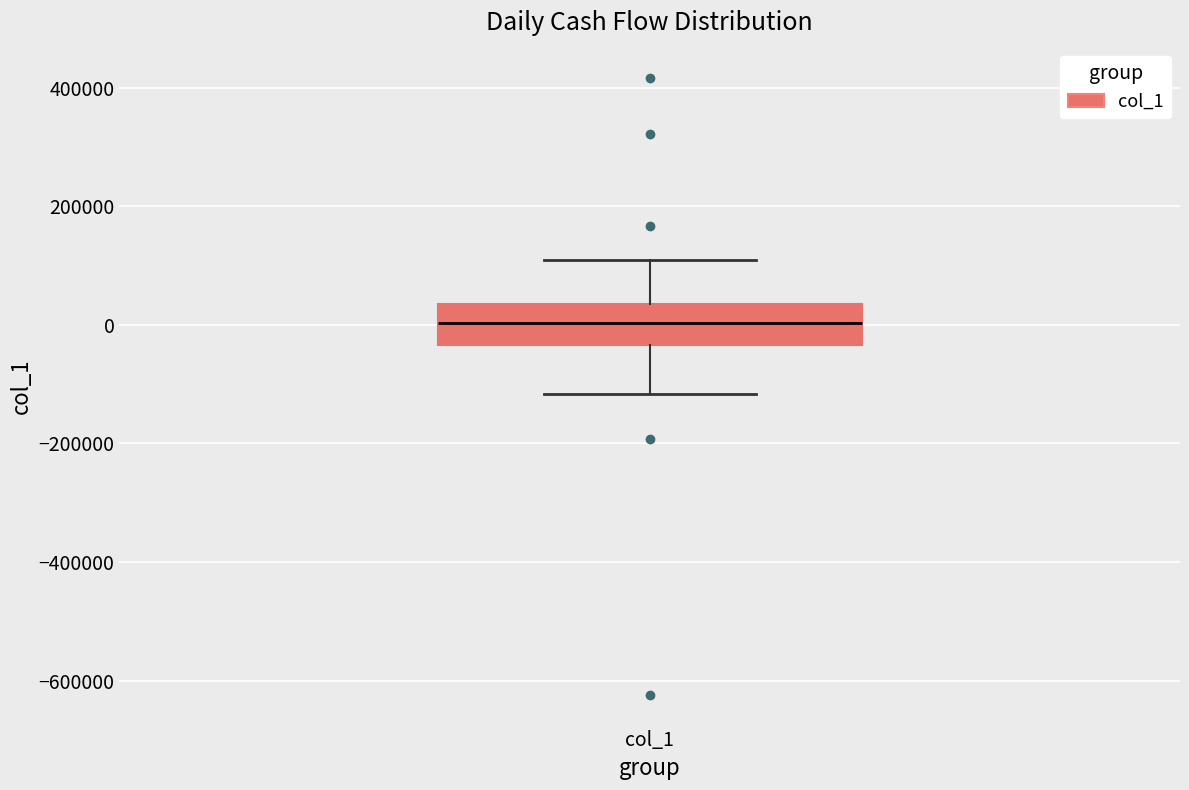

Read this box plot against the y-axis: the position of the median line, the range covered by the box, and the ends of both whiskers. The values are not printed on the chart, so give them approximately, as read against the axis.

median 0, box -40000 to 40000, whiskers -120000 to 100000